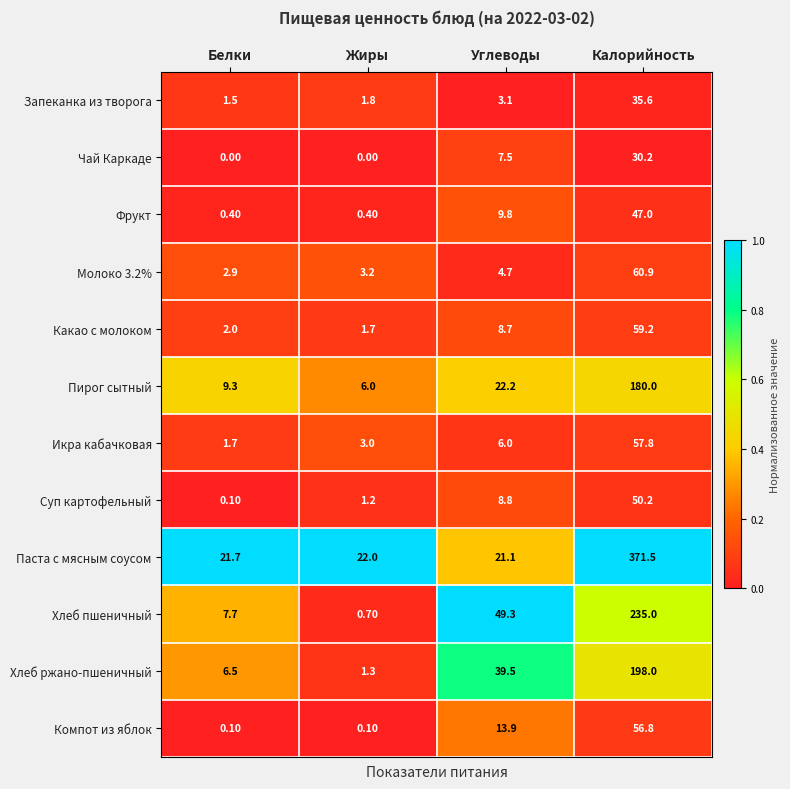

Which series has the widest spread of values?

Паста с мясным соусом